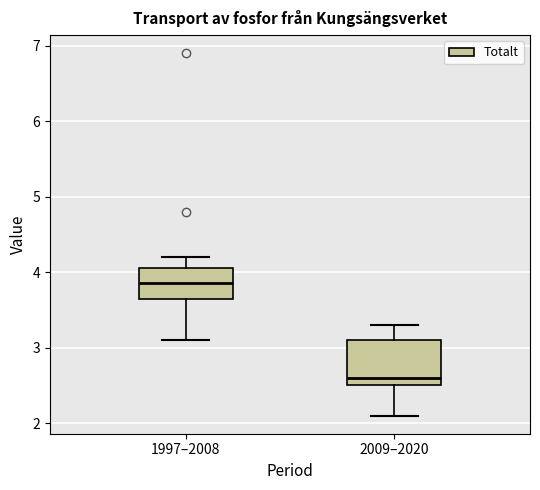

Which box's median line is the highest?

1997–2008